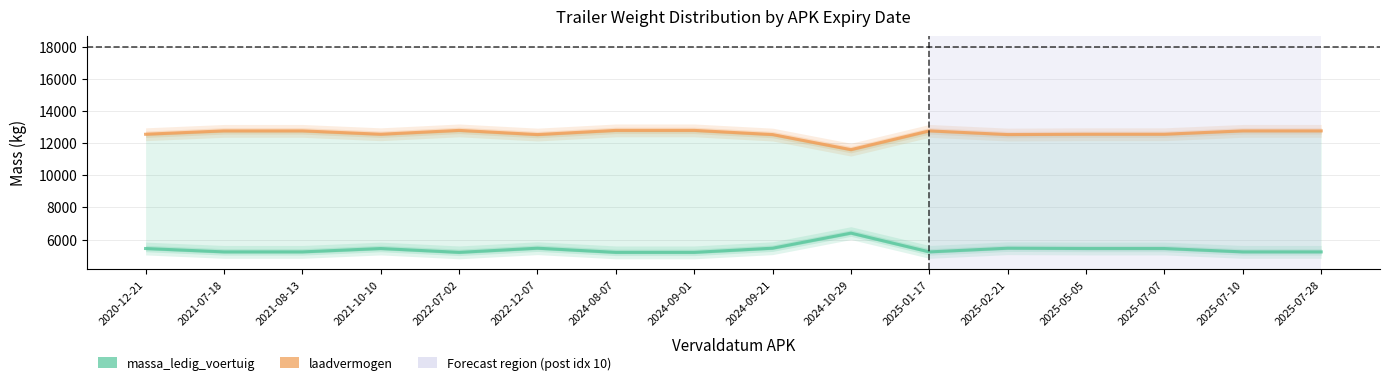

Rank the categories by laadvermogen value from highest to lowest.

2022-07-02, 2024-08-07, 2024-09-01, 2021-07-18, 2021-08-13, 2025-01-17, 2025-07-10, 2025-07-28, 2020-12-21, 2021-10-10, 2025-05-05, 2025-07-07, 2022-12-07, 2024-09-21, 2025-02-21, 2024-10-29